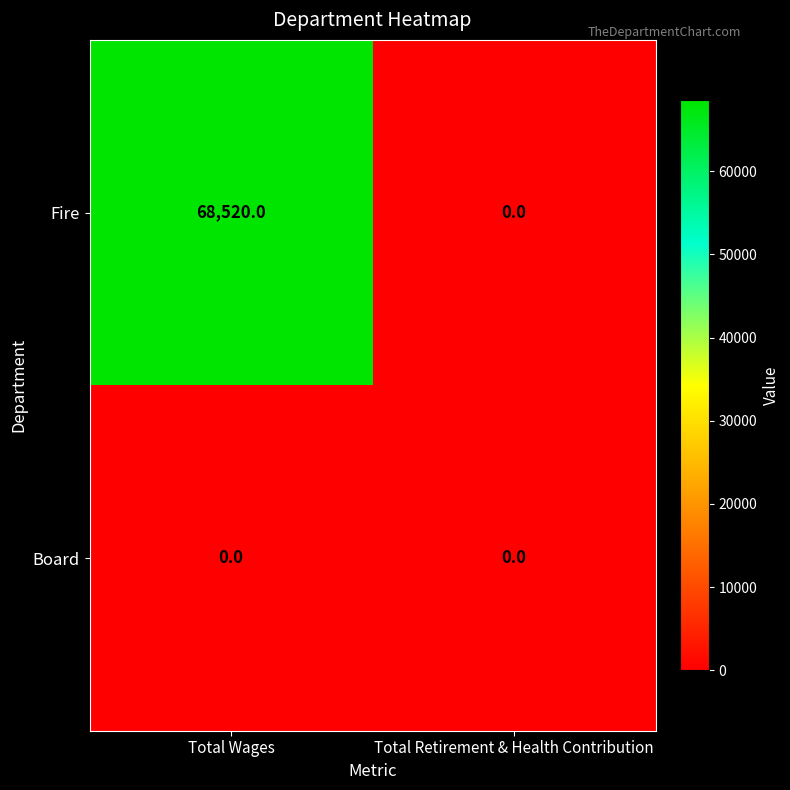

Reading left to right, transcribe all the data shown in this chart.

Fire: Total Wages=68520	Total Retirement & Health Contribution=0
Board: Total Wages=0	Total Retirement & Health Contribution=0